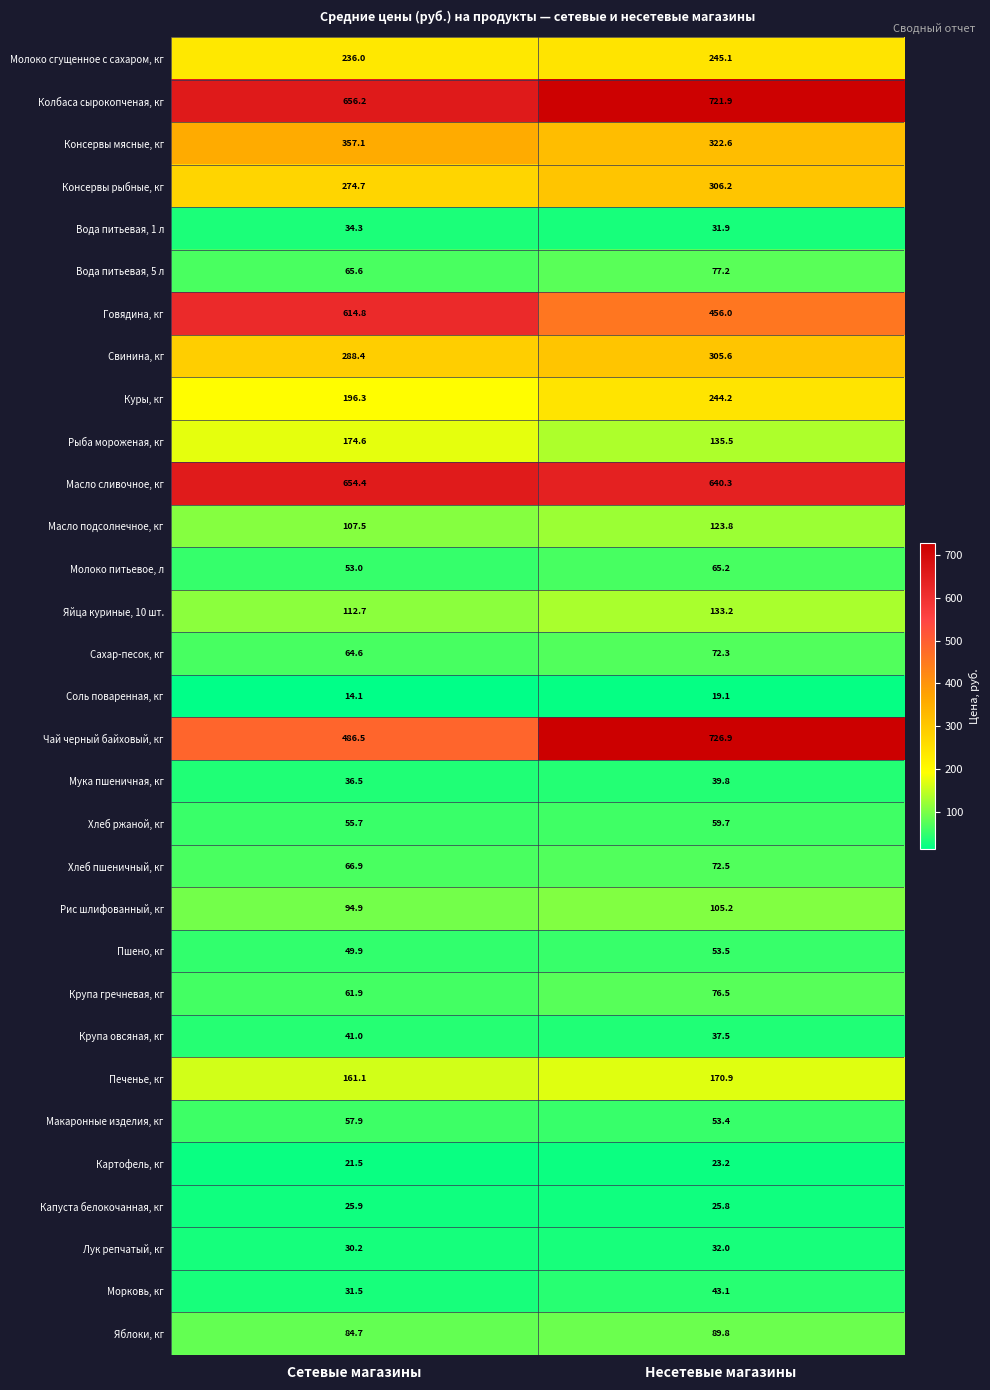

Where does the Мука пшеничная, кг series first go above 39?

Несетевые магазины